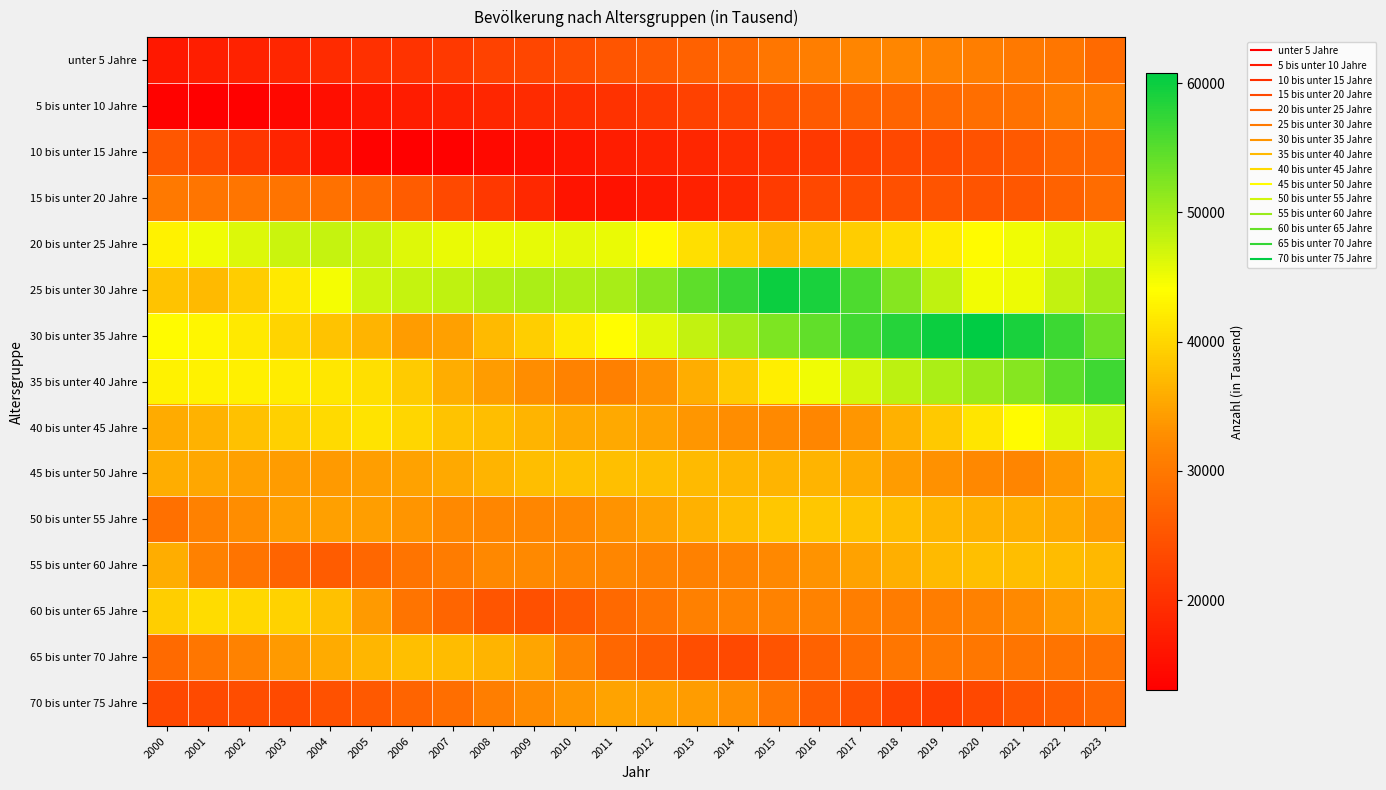

Between 2018 and 2017, which is larger?

2018